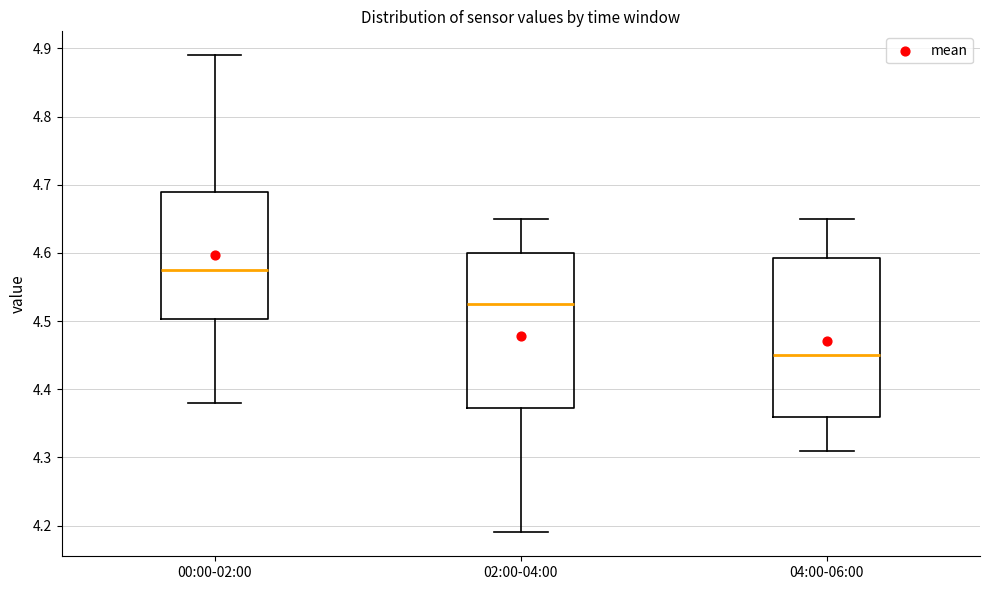

Where does the lower whisker of the box for 04:00-06:00 end on the y-axis? The values are not printed on the chart, so give them approximately, as read against the axis.

4.31